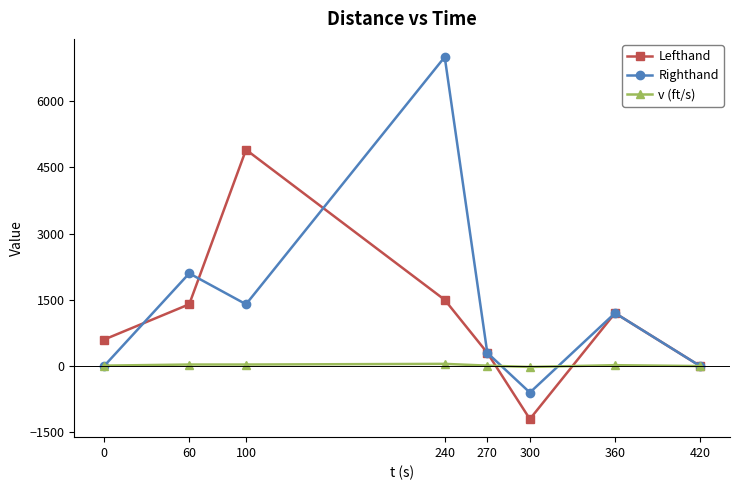

The Righthand series shows 0 at 420. True or false?

True